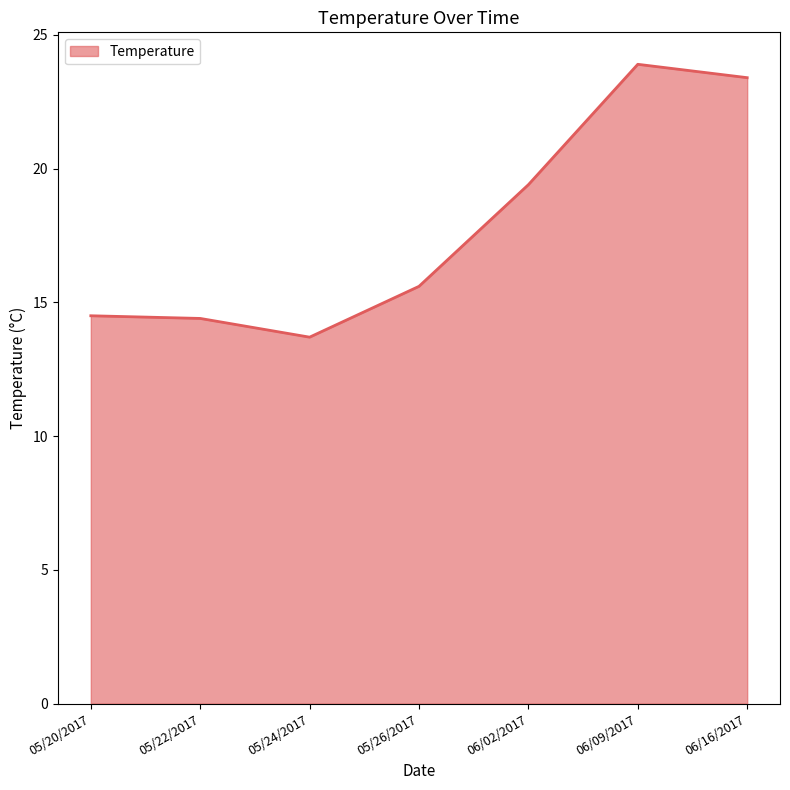

Read the value at 06/09/2017.

23.9